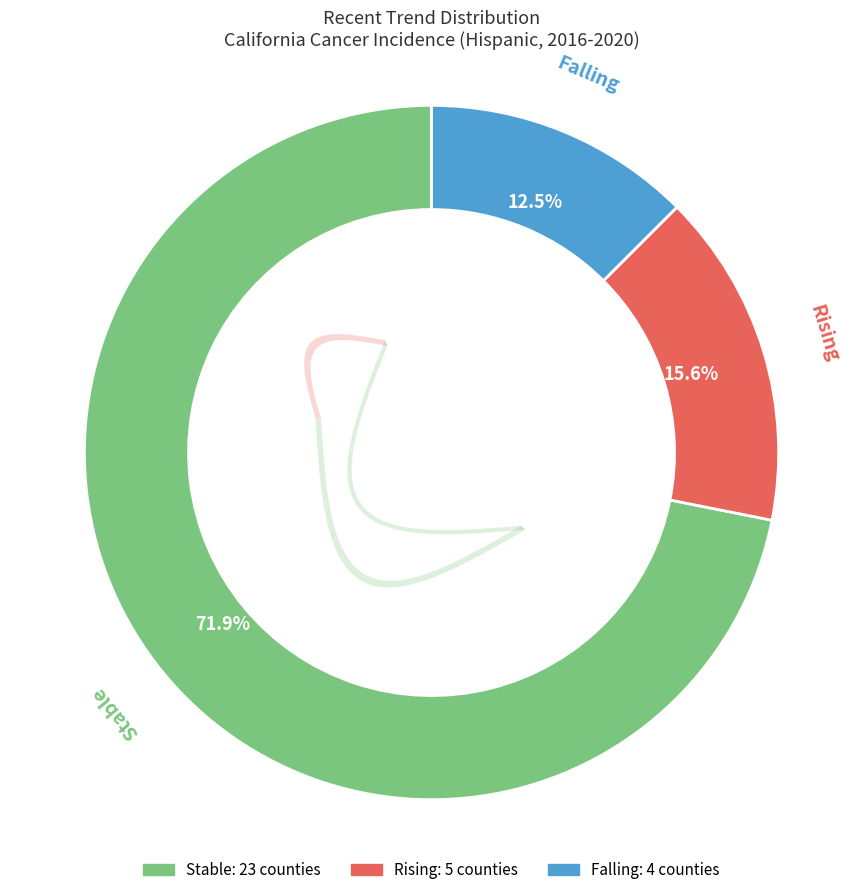

What is the smallest slice in the pie chart?

falling